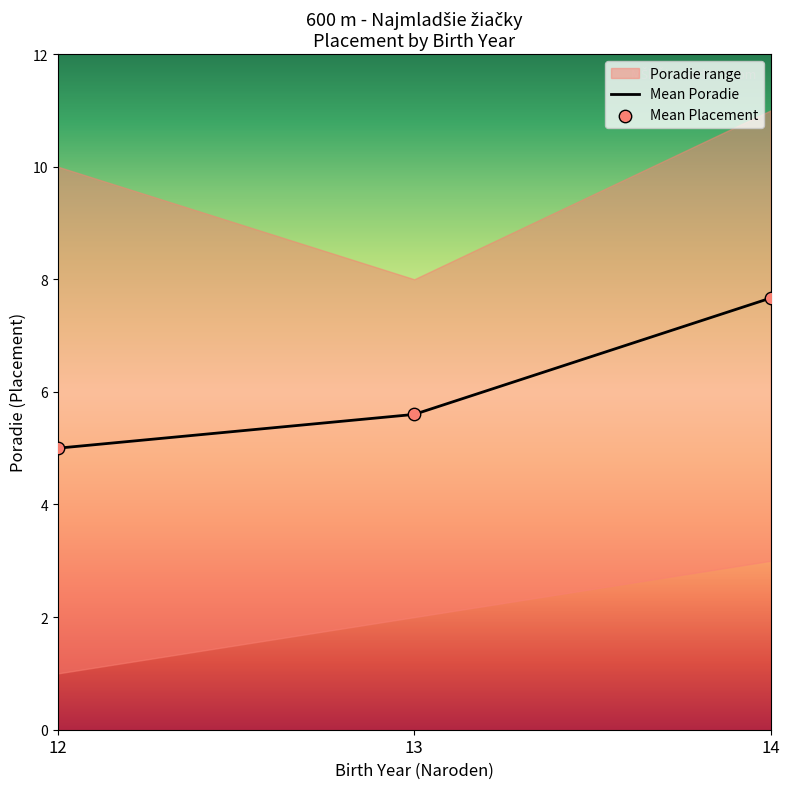

Between 12 and 14, which is larger?

14